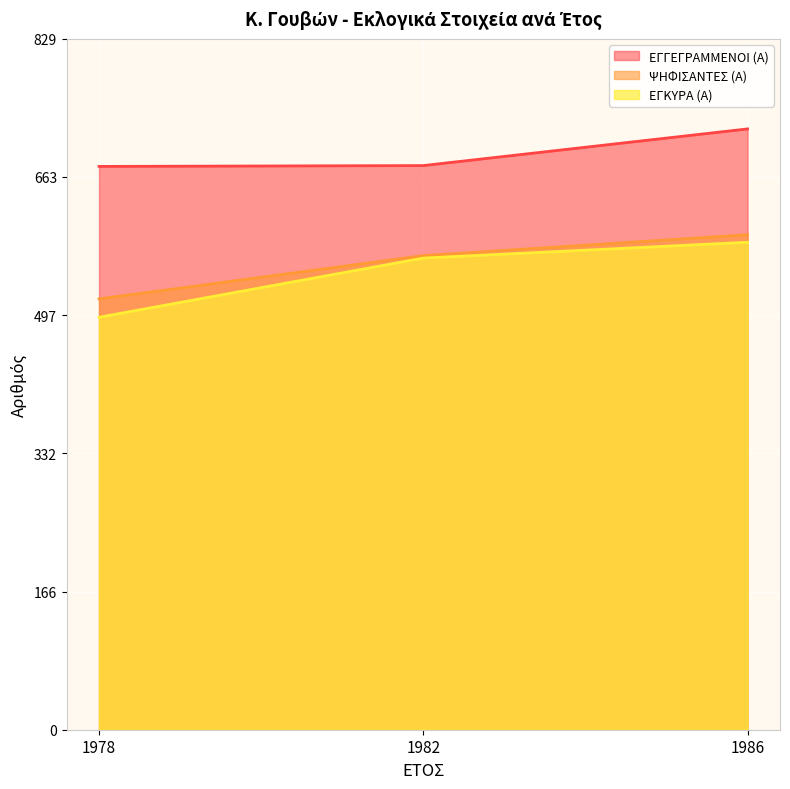

Reading left to right, what are all the values shown in this chart?

ΕΓΓΕΓΡΑΜΜΕΝΟΙ (Α): 1978=676	1982=677	1986=721
ΨΗΦΙΣΑΝΤΕΣ (Α): 1978=517	1982=569	1986=594
ΕΓΚΥΡΑ (Α): 1978=495	1982=566	1986=585